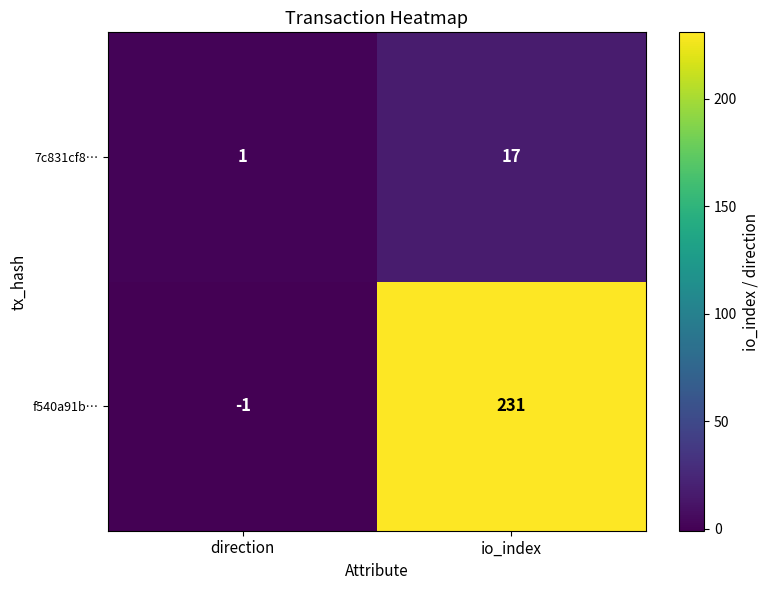

At how many categories does at least one series exceed 38?

1